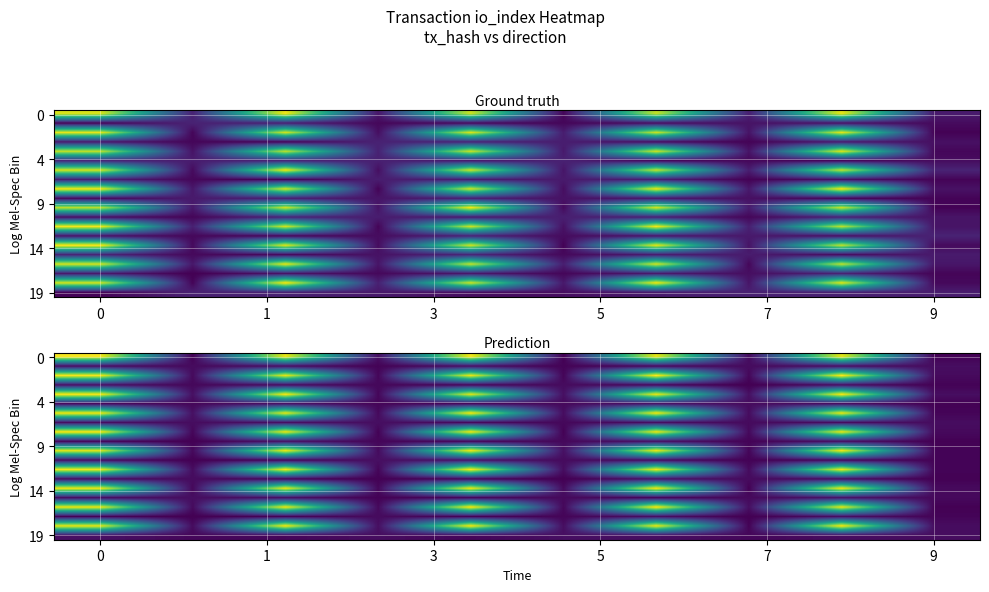

How many distinct data groups are displayed?

20